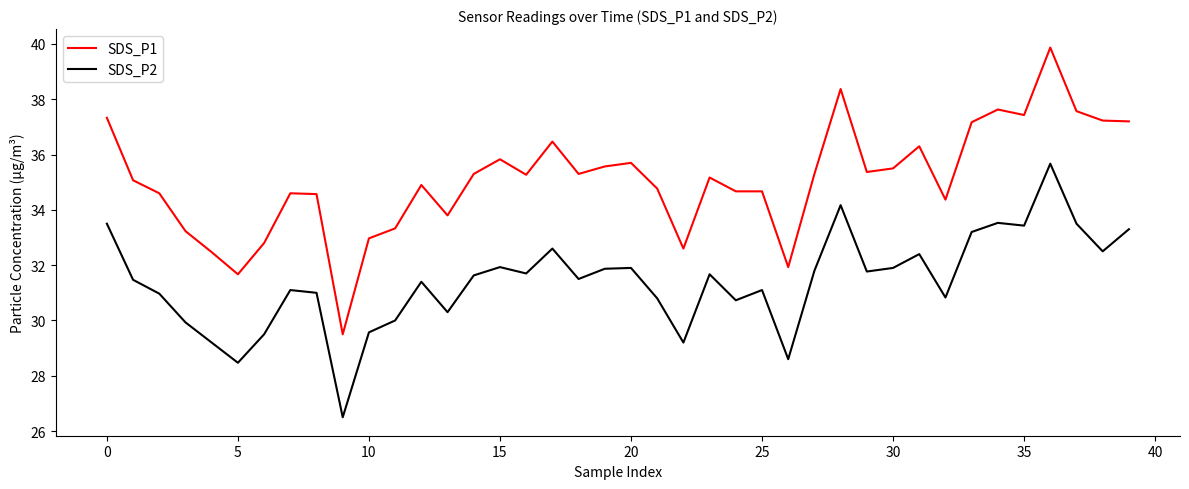

Which series has the widest spread of values?

SDS_P1